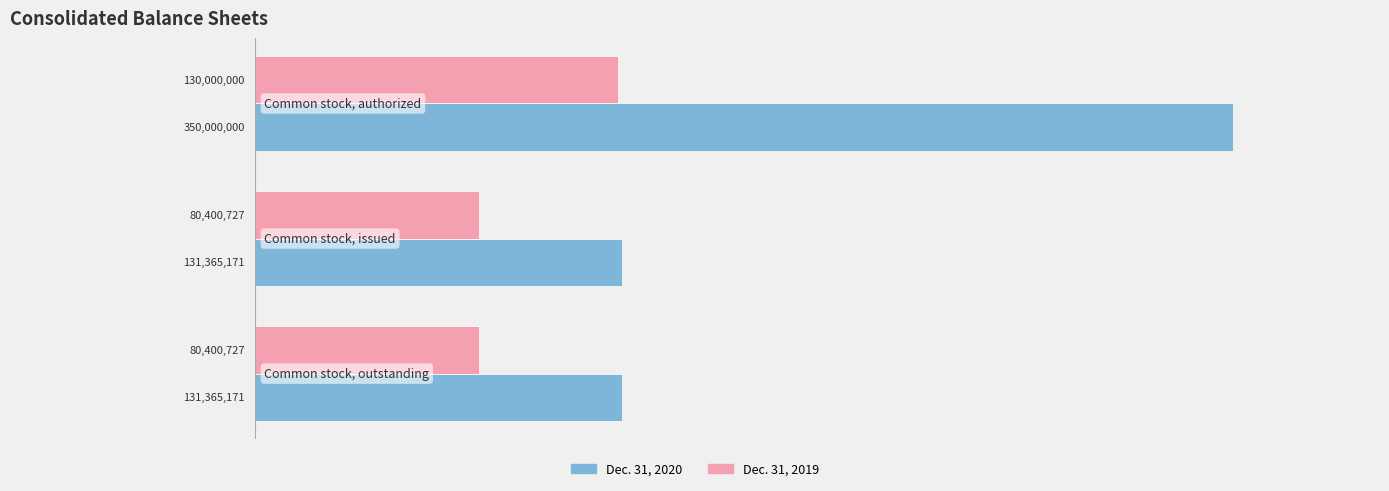

What are all the series names shown in the legend?

Dec. 31, 2020, Dec. 31, 2019